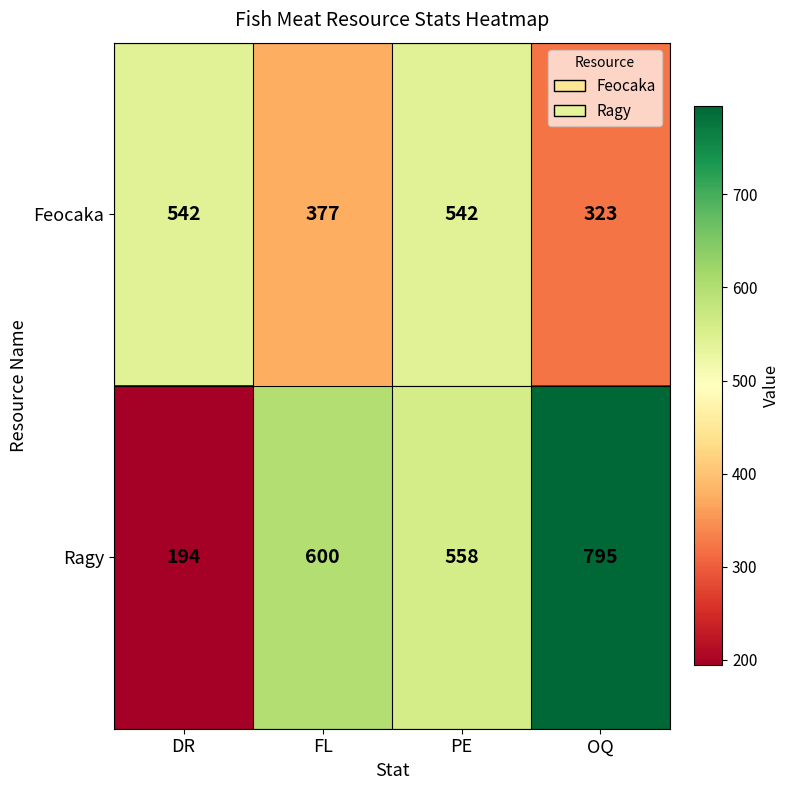

How many categories are shown in the chart?

4